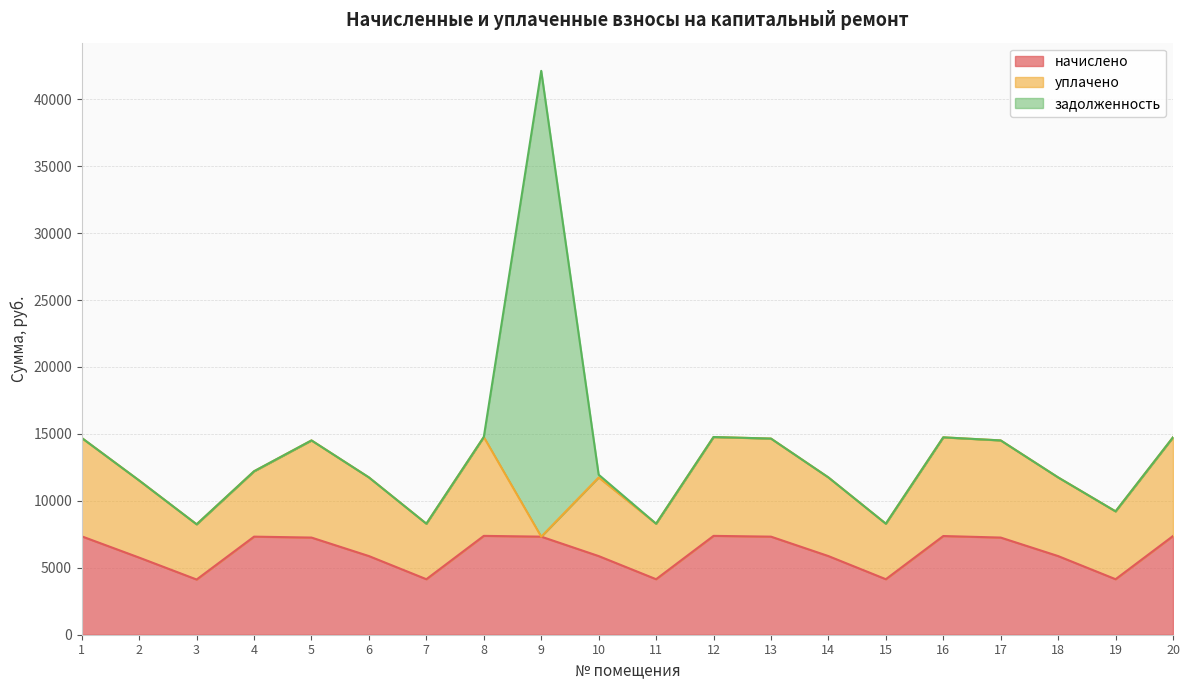

At how many categories does at least one series exceed 15546?

1